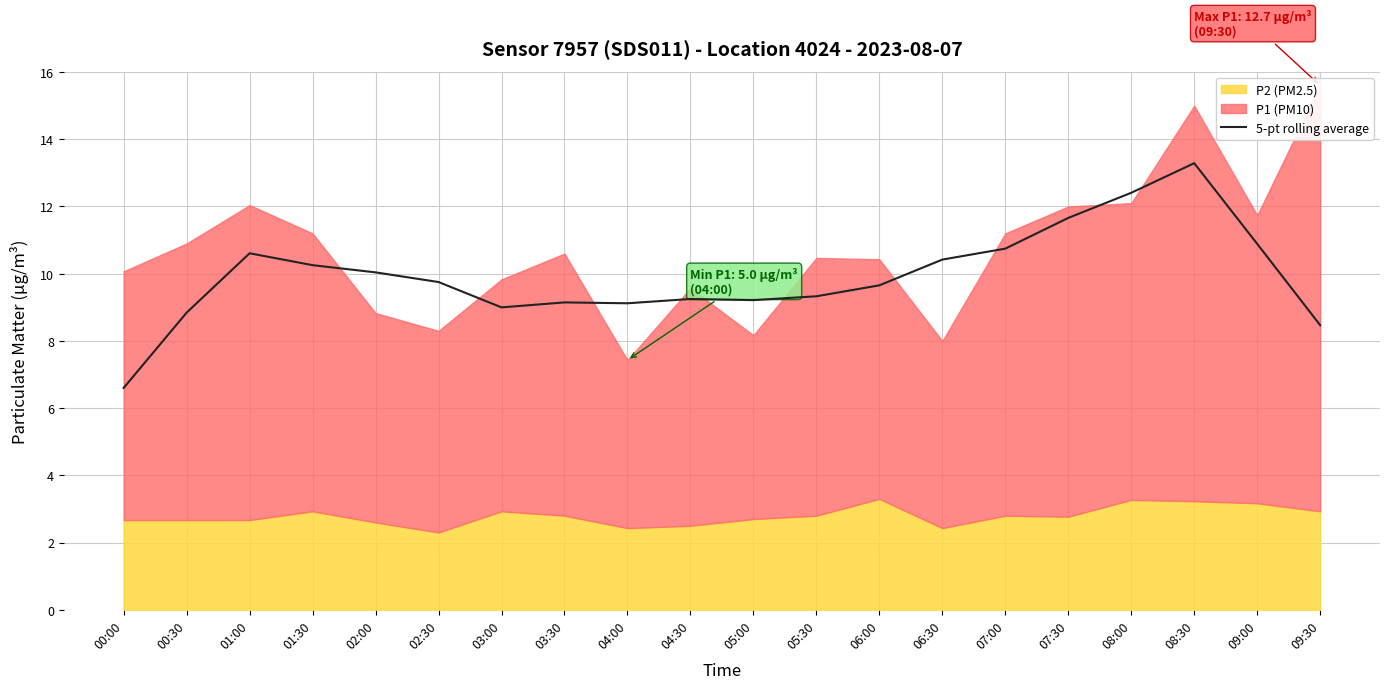

Rank the categories by value from lowest to highest.

00:00, 09:30, 00:30, 03:00, 04:00, 03:30, 05:00, 04:30, 05:30, 06:00, 02:30, 02:00, 01:30, 06:30, 01:00, 07:00, 09:00, 07:30, 08:00, 08:30